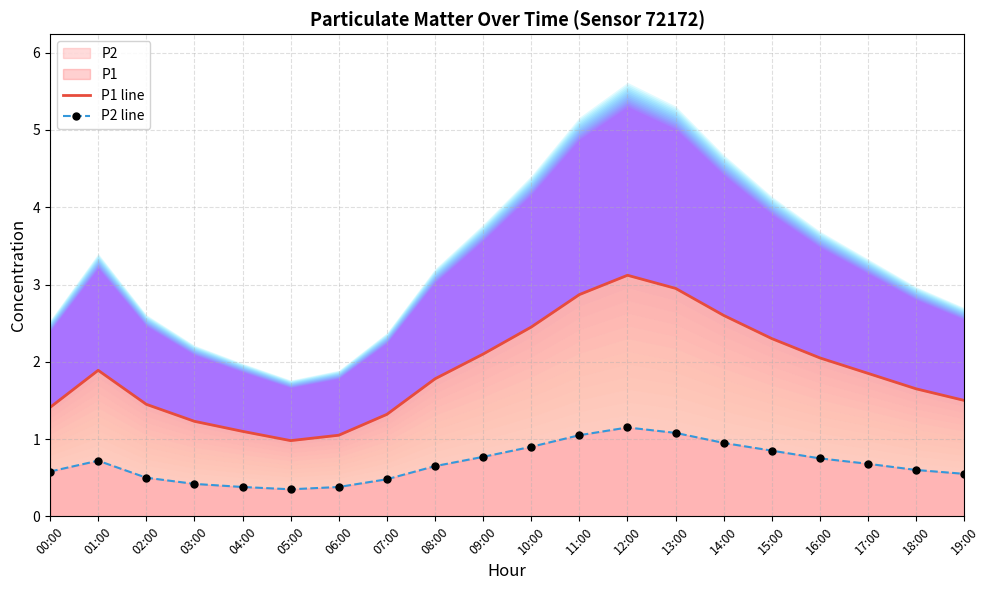

What is the label of the 12th point from the left?

11:00